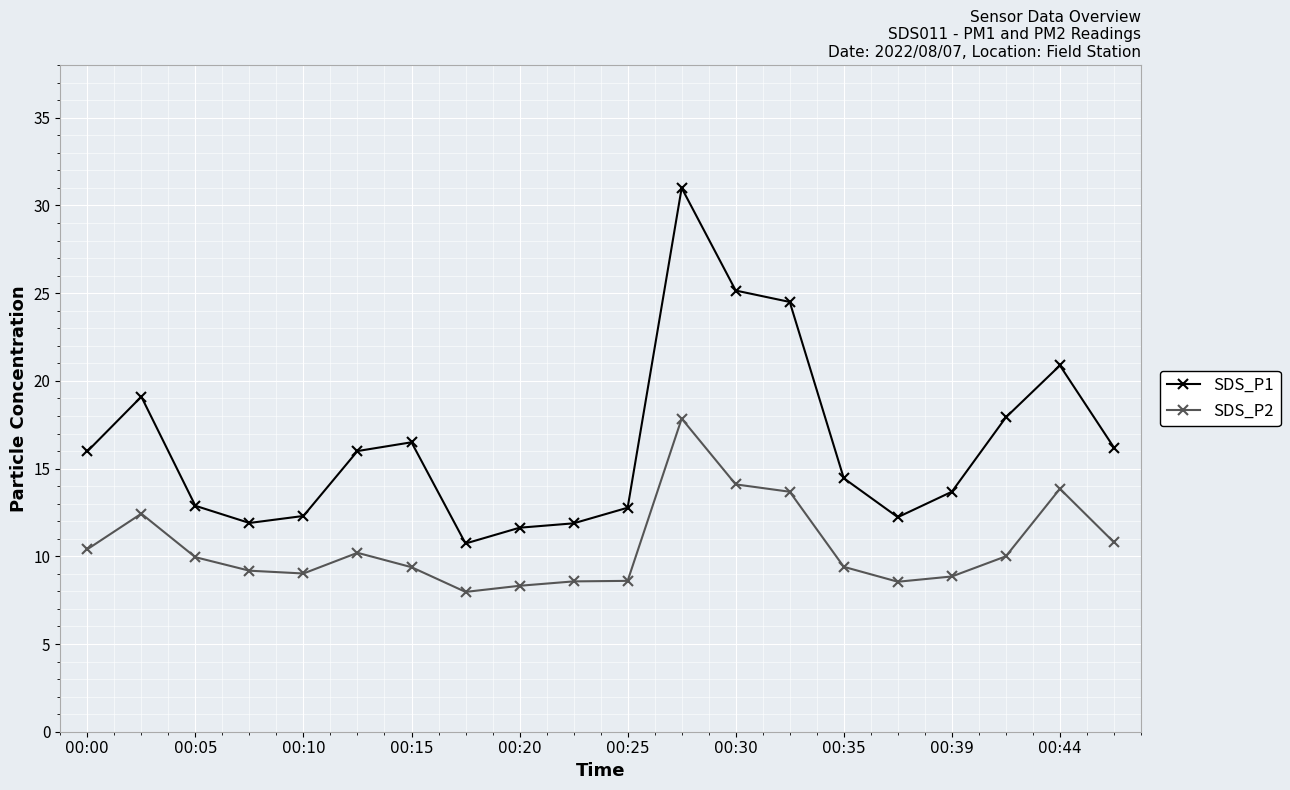

Which series has the widest spread of values?

SDS_P1